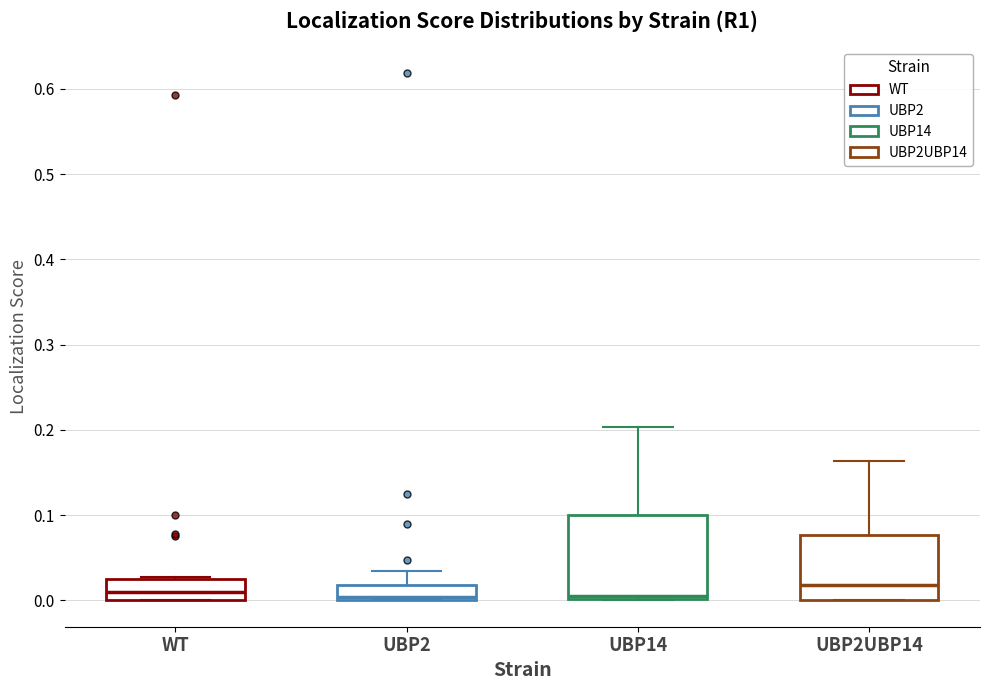

Where is the lower edge of the box for UBP2 on the y-axis? The values are not printed on the chart, so give them approximately, as read against the axis.

0.00